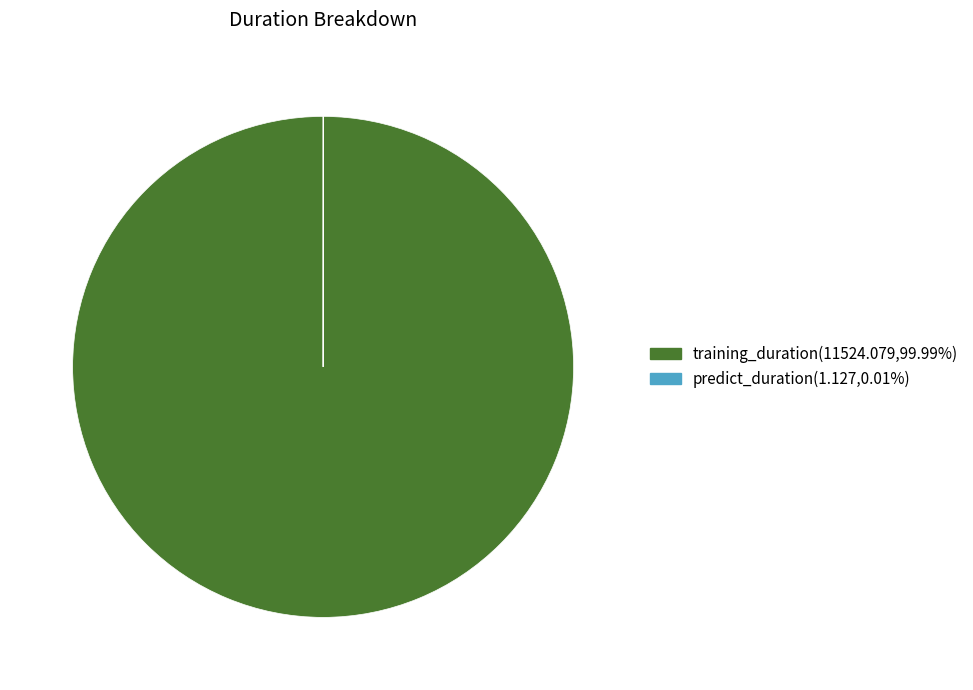

Is there any slice that represents more than half of the pie?

Yes